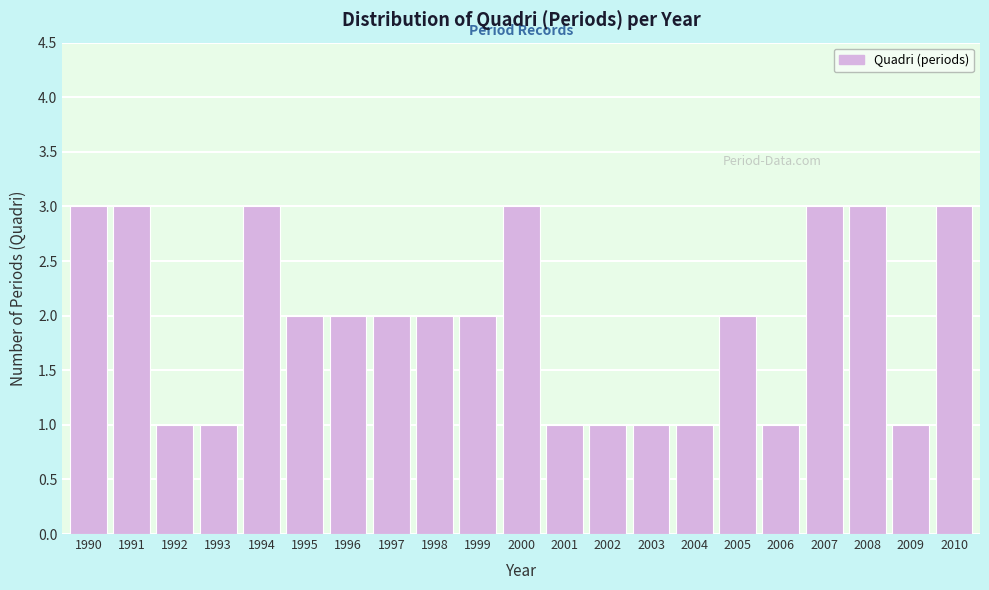

Reading left to right, what are all the values shown in this chart?

3	3	1	1	3	2	2	2	2	2	3	1	1	1	1	2	1	3	3	1	3